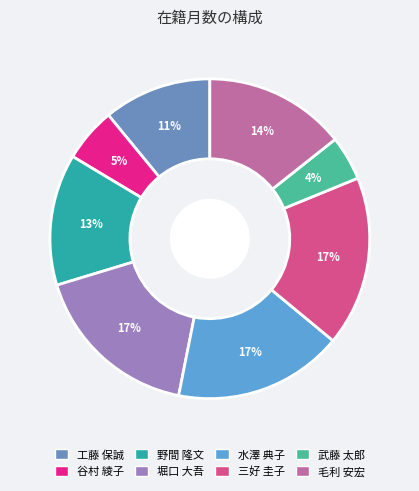

How much of the chart is everything except 毛利 安宏?

85.7%